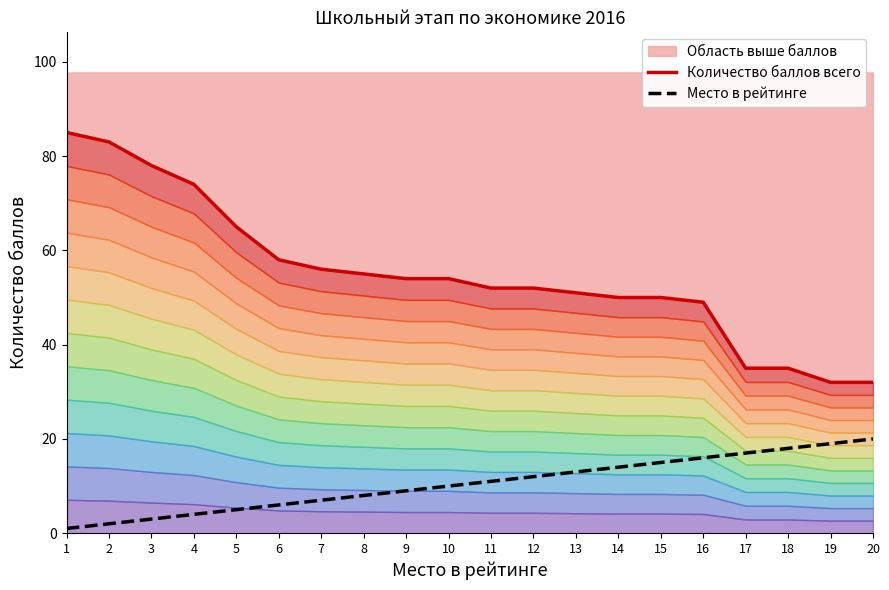

How many data points in Место в рейтинге are less than 11?

10